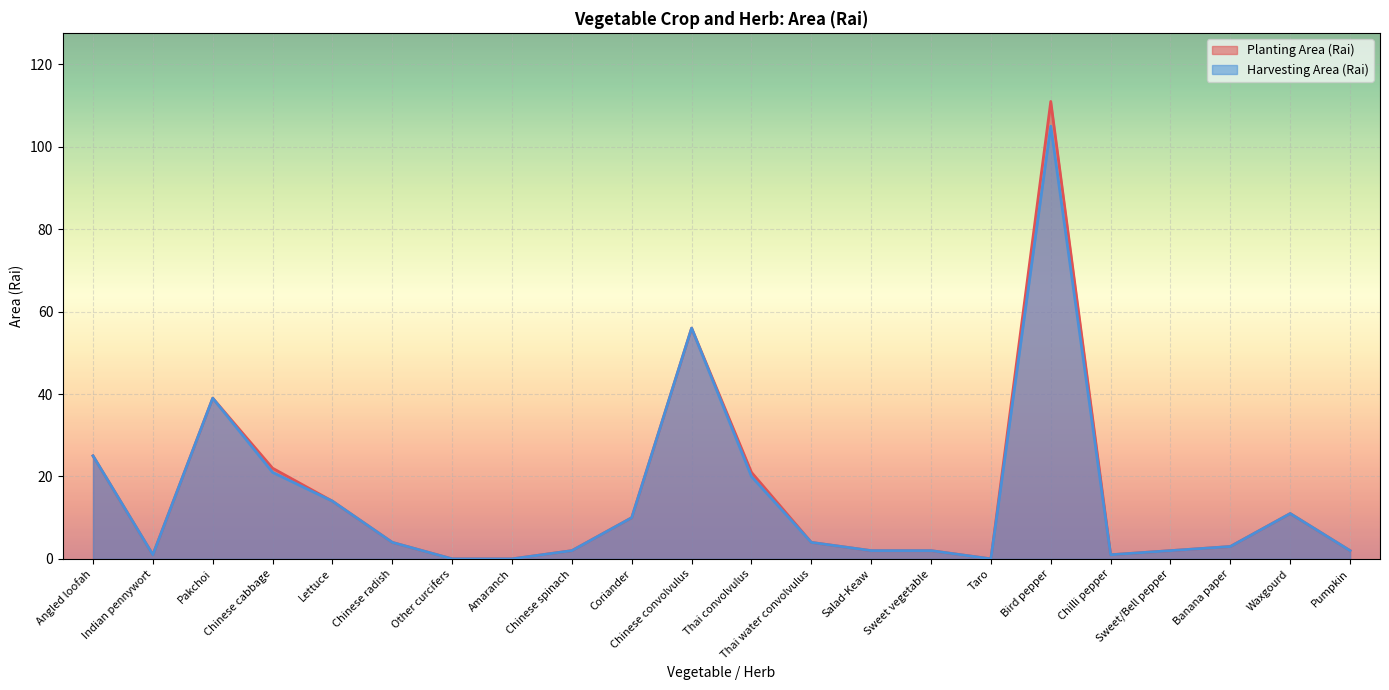

Reading left to right, list all the values displayed in this chart.

Planting Area (Rai): 25	1	39	22	14	4	0	0	2	10	56	21	4	2	2	0	111	1	2	3	11	2
Harvesting Area (Rai): 25	1	39	21	14	4	0	0	2	10	56	20	4	2	2	0	105	1	2	3	11	2